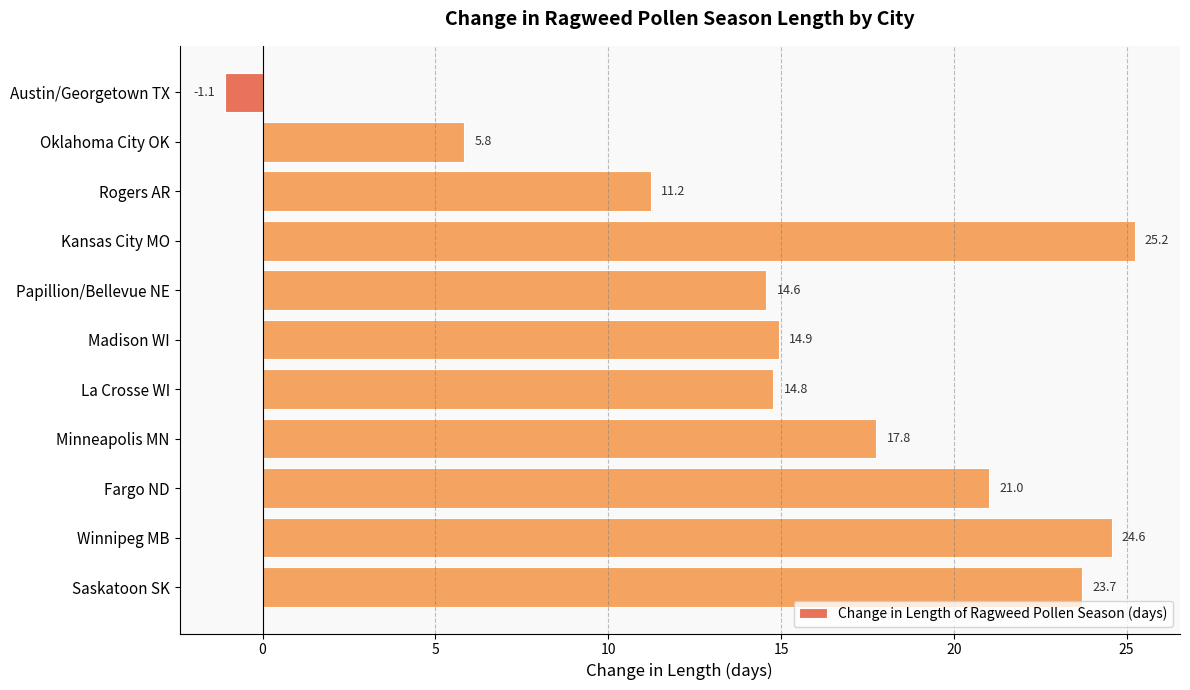

At which label is the value closest to 12?

Rogers AR